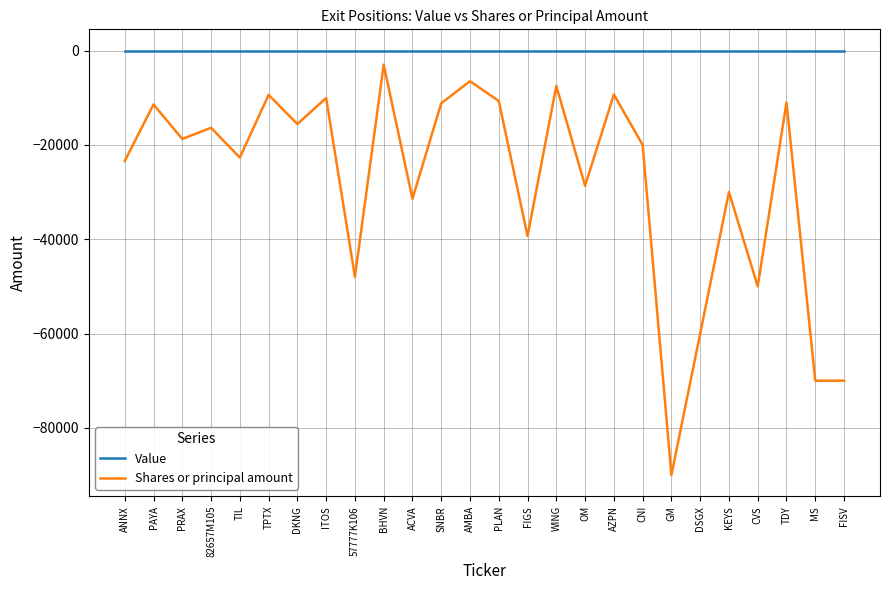

Rank the series by their average value, from lowest to highest.

Shares or principal amount, Value